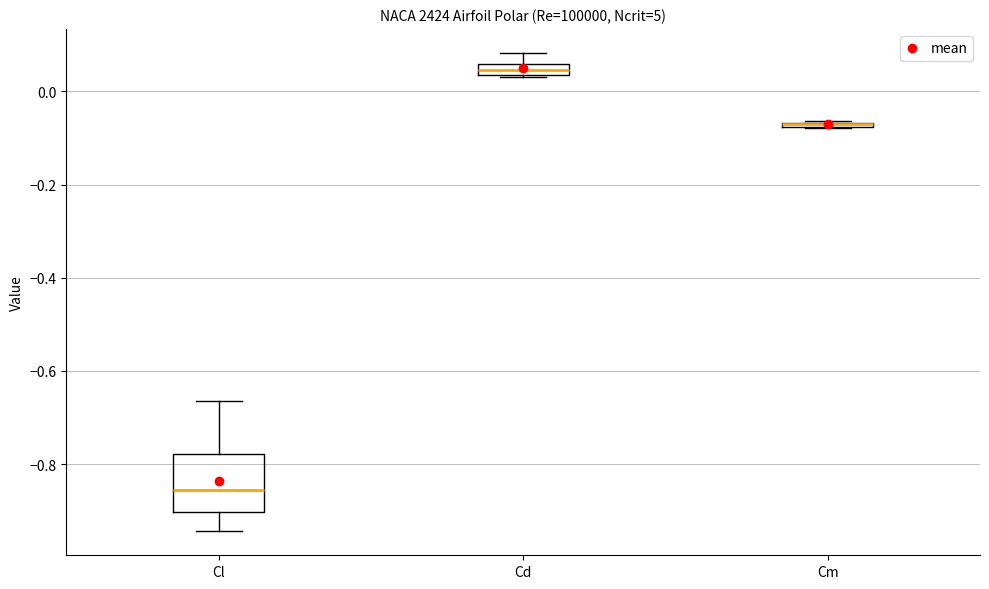

Comparing the boxes themselves (not the whiskers), which one is the tallest?

Cl